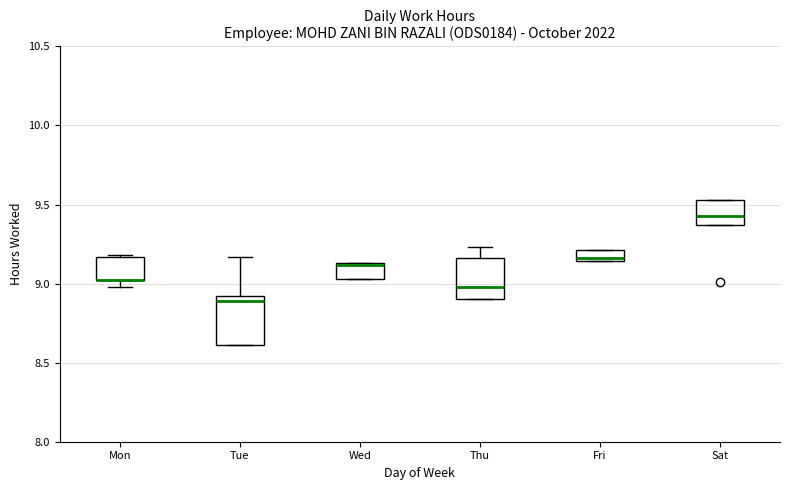

Comparing the boxes themselves (not the whiskers), which one is the tallest?

Tue